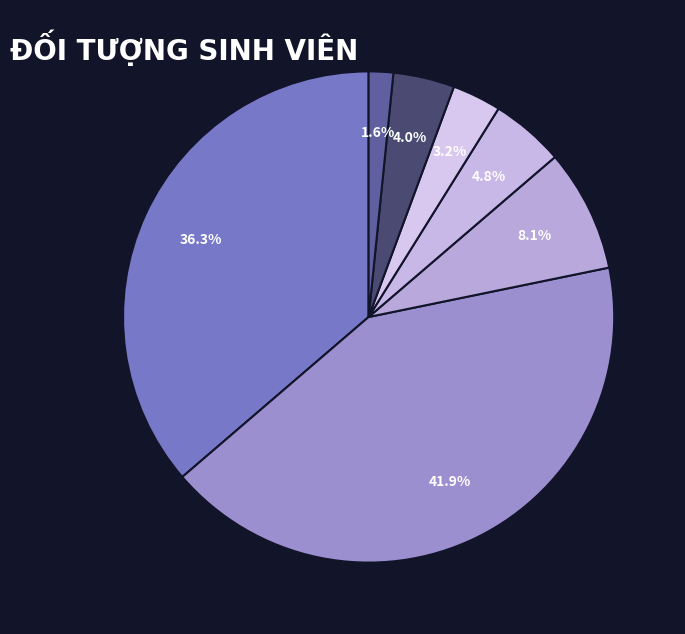

How many slices are in this pie chart?

7